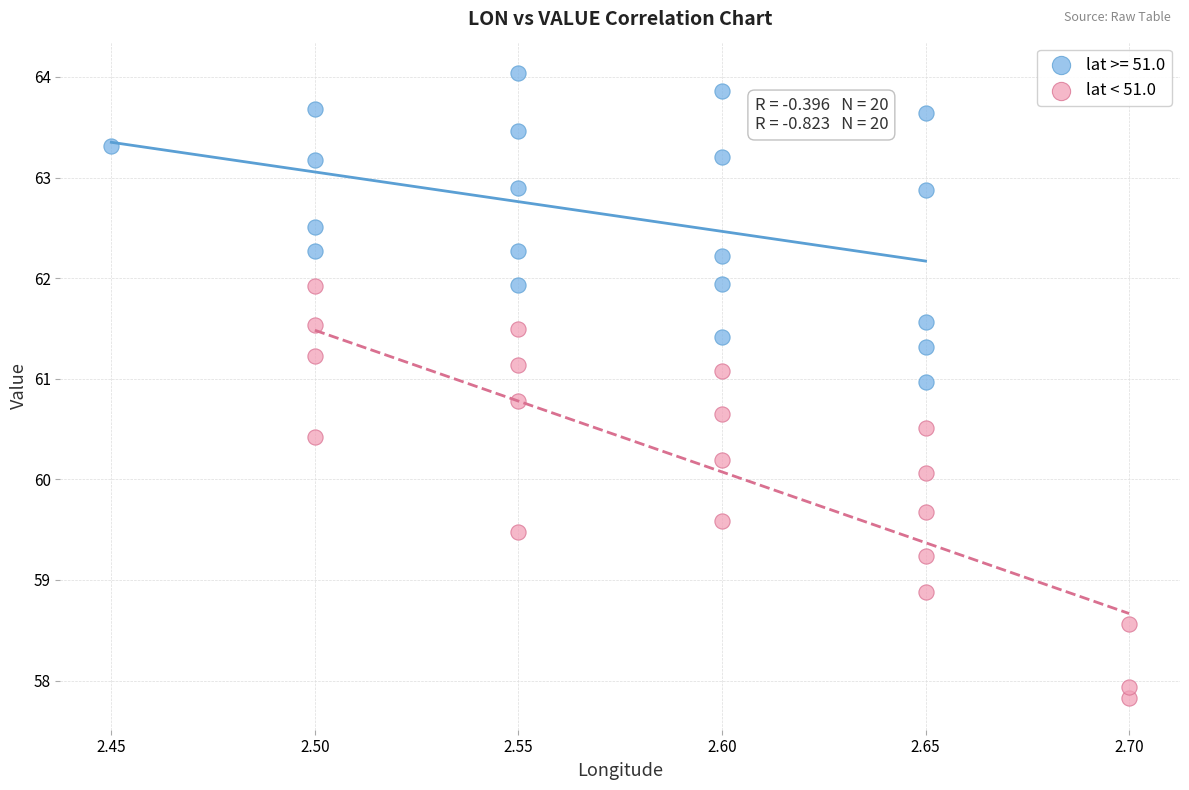

Which series reaches the maximum Y coordinate?

lat >= 51.0